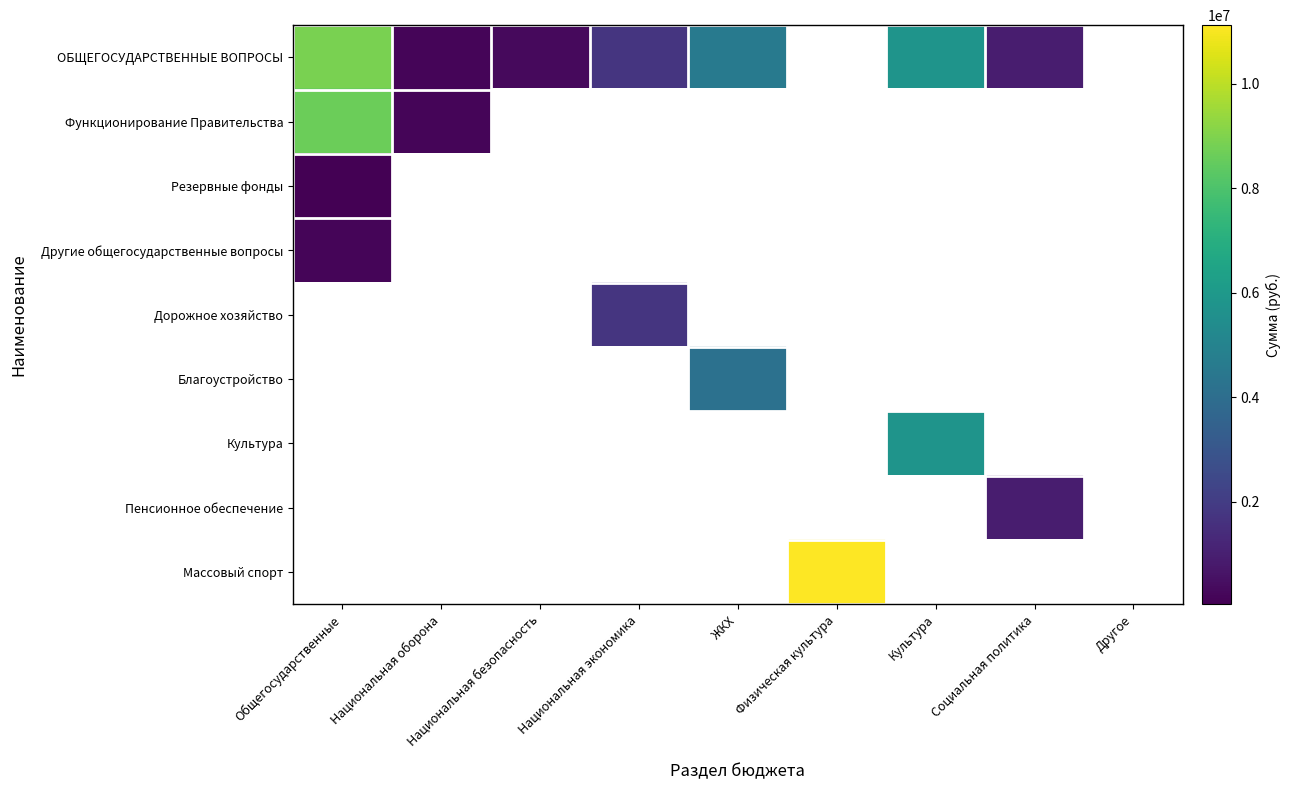

Is it true that Благоустройство equals -1724748.0 at 8?

False